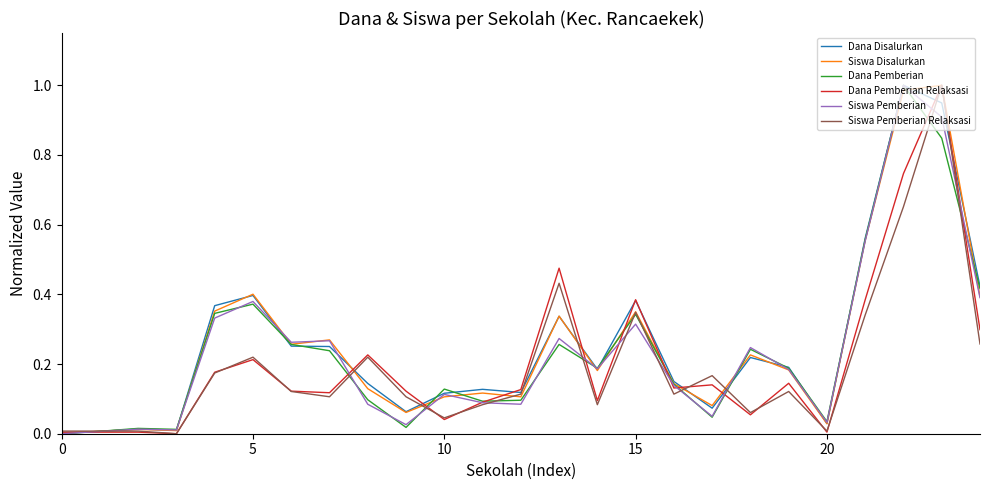

What is the sum of all Dana Disalurkan values?

6.4